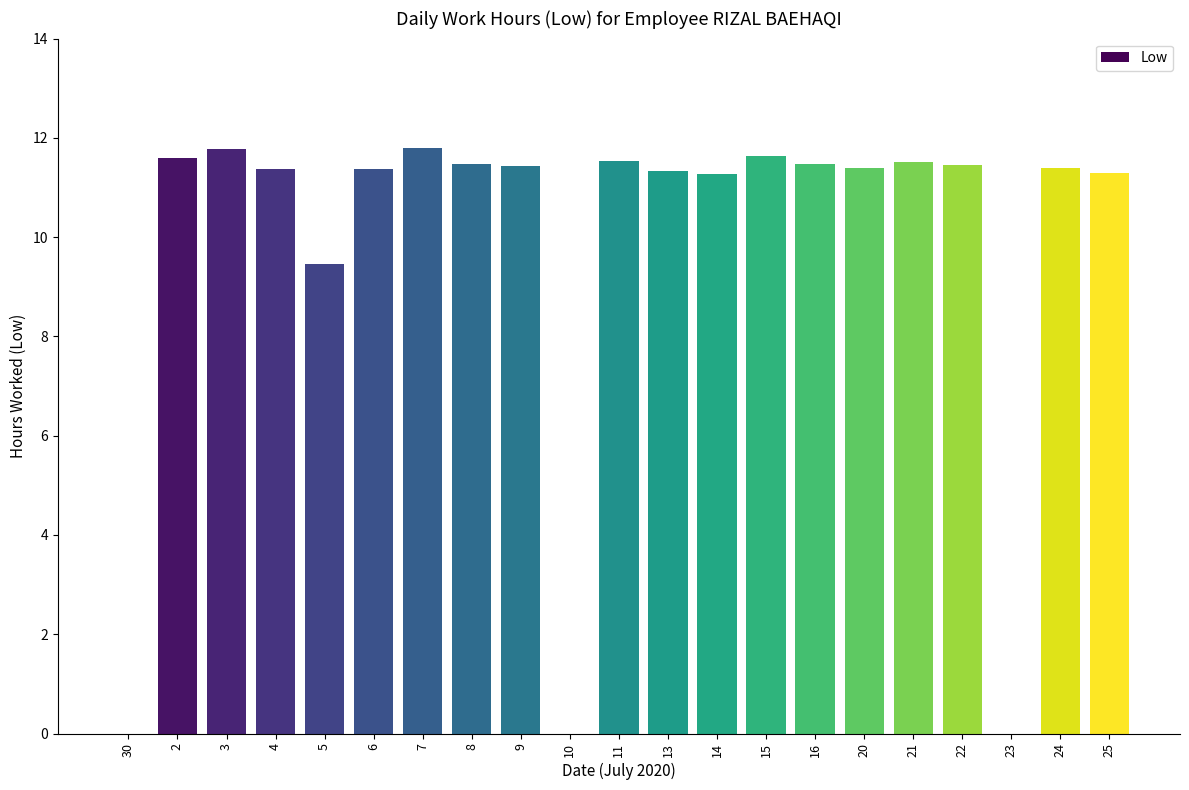

Count the number of data series in this chart.

1